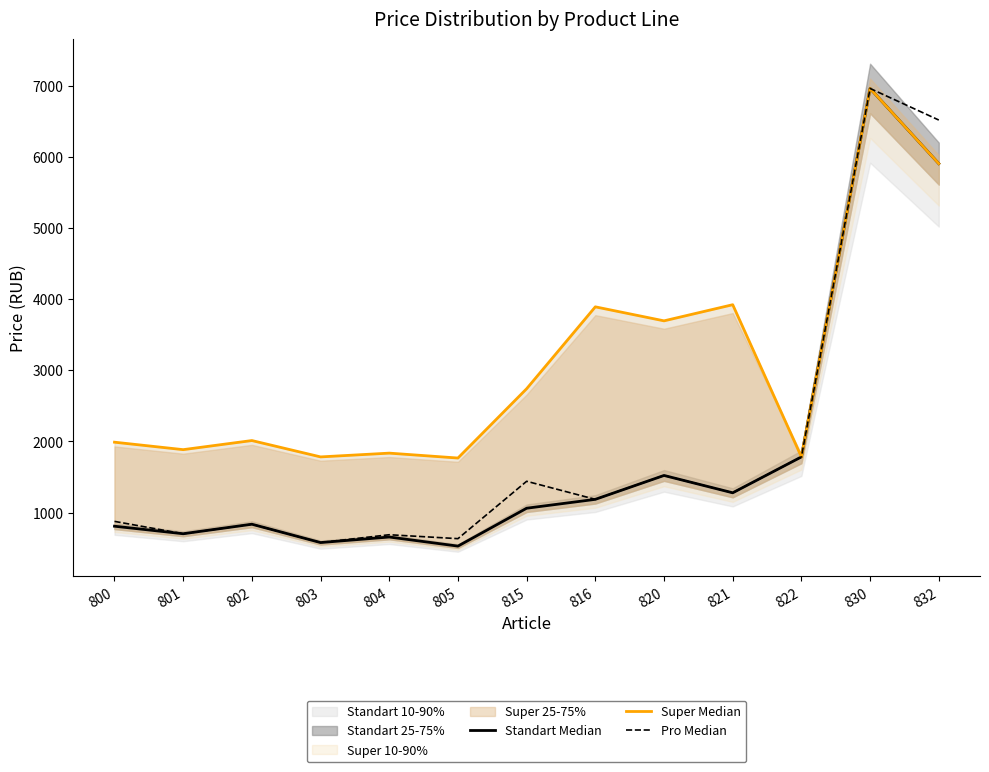

What is the minimum value shown in the chart?

528